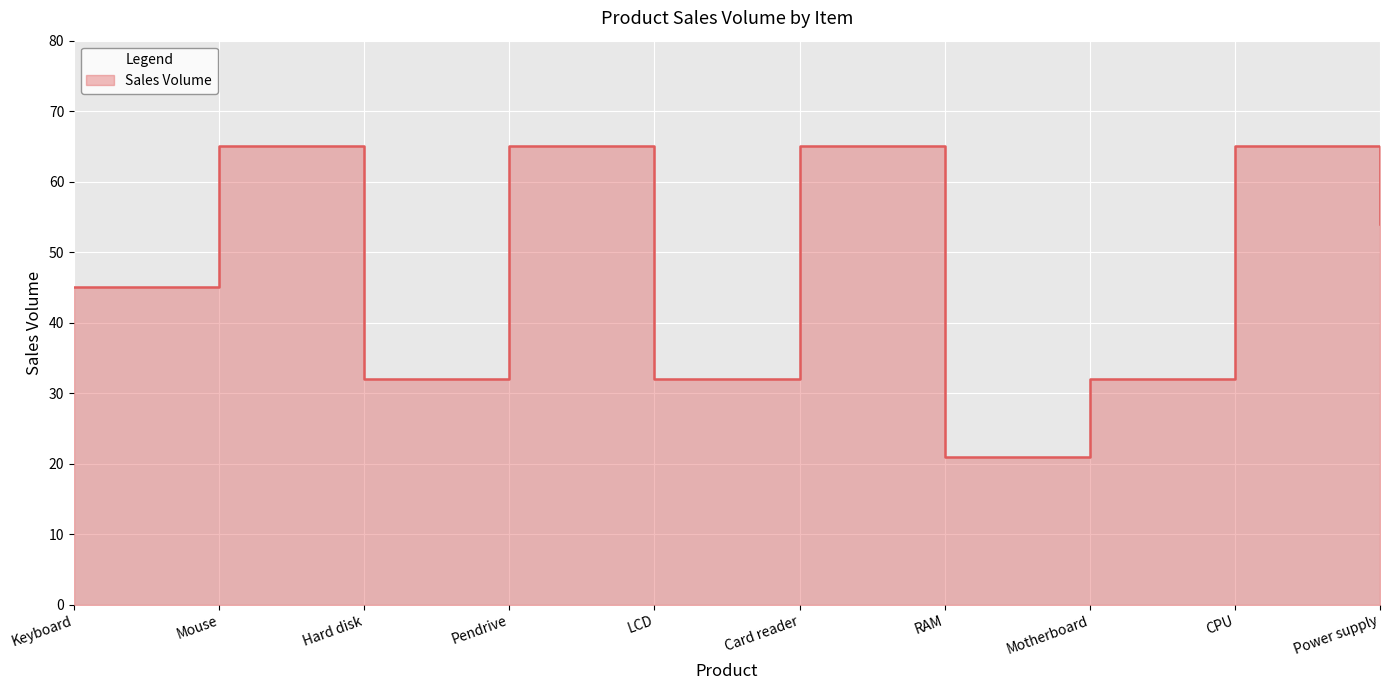

Rank the categories by value from highest to lowest.

Mouse, Pendrive, Card reader, CPU, Power supply, Keyboard, Hard disk, LCD, Motherboard, RAM